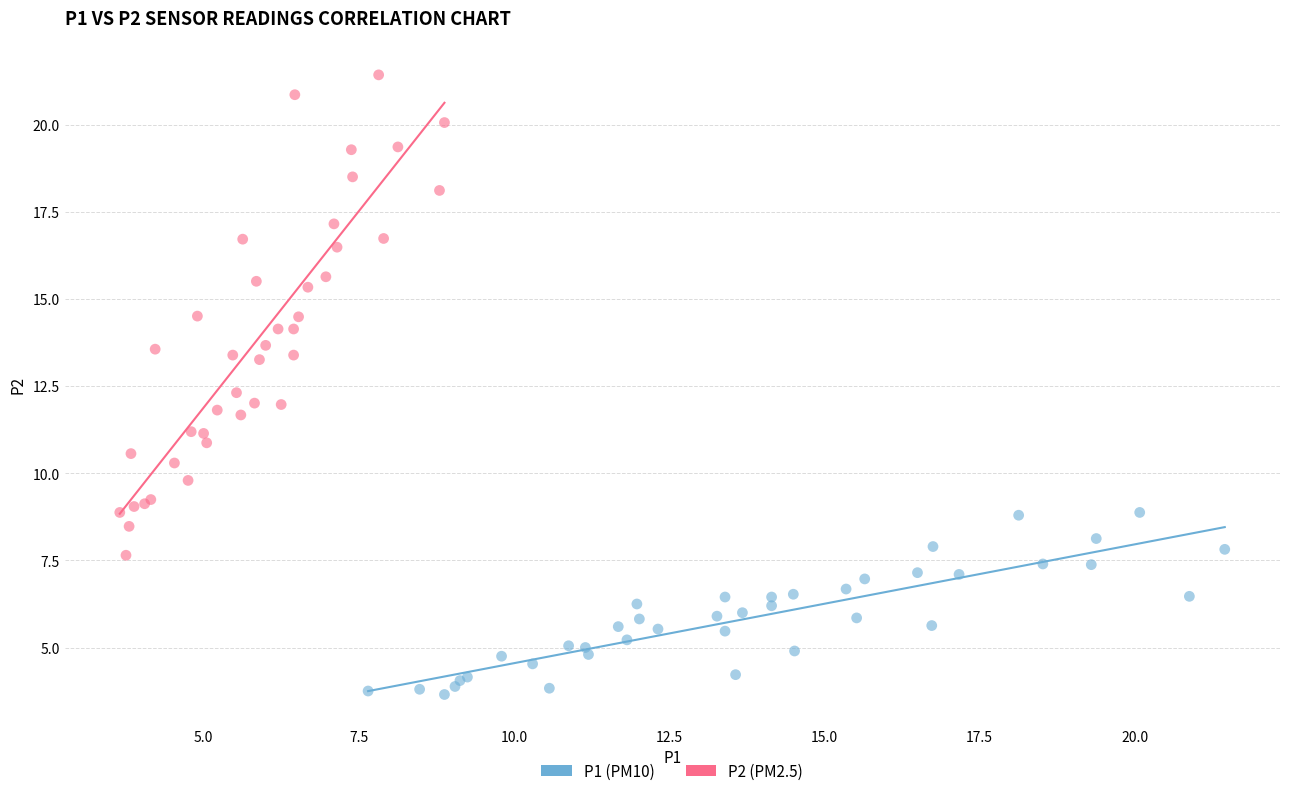

Which series has the widest spread of Y values?

P2 (PM2.5)